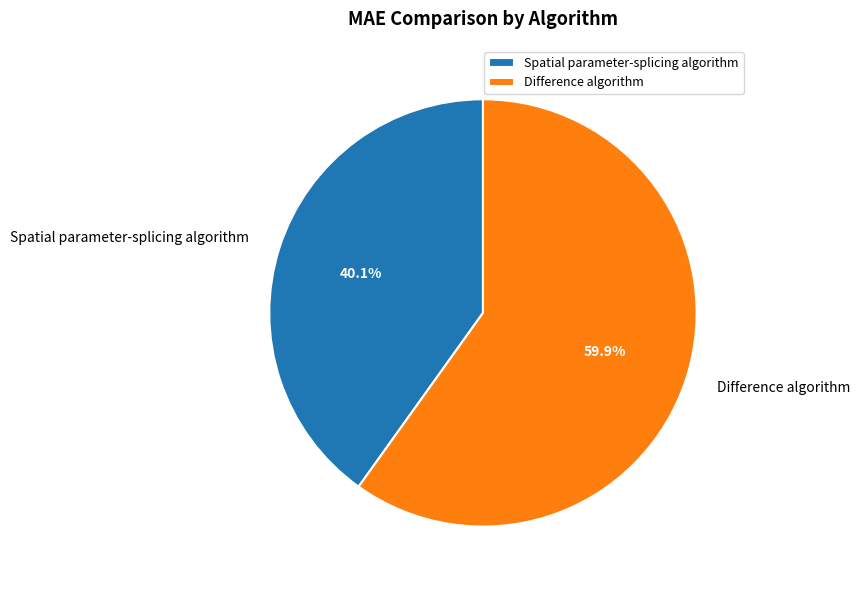

Is there any slice that represents more than half of the pie?

Yes